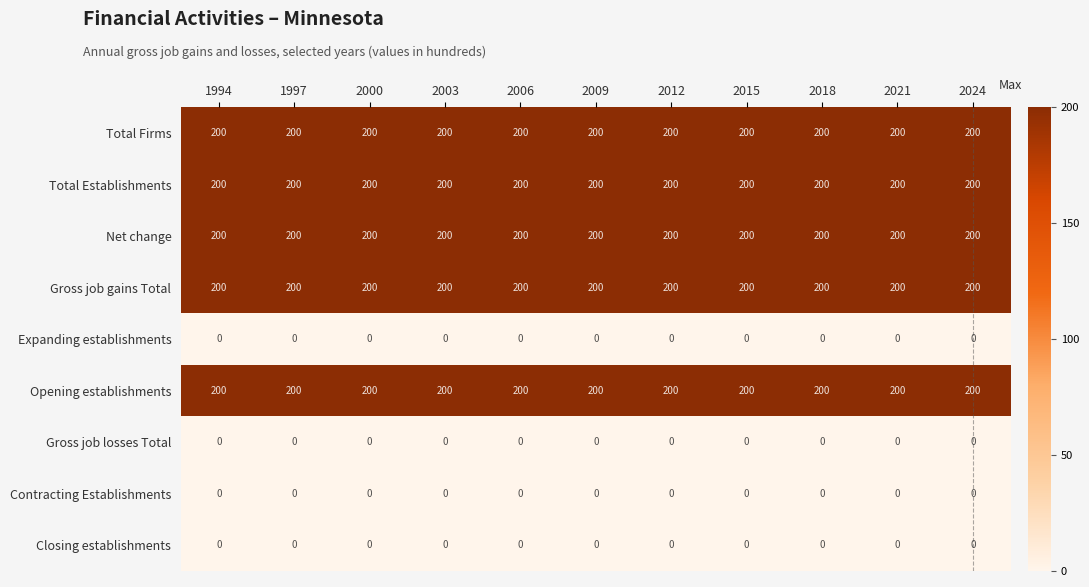

At how many categories does at least one series exceed 93?

11